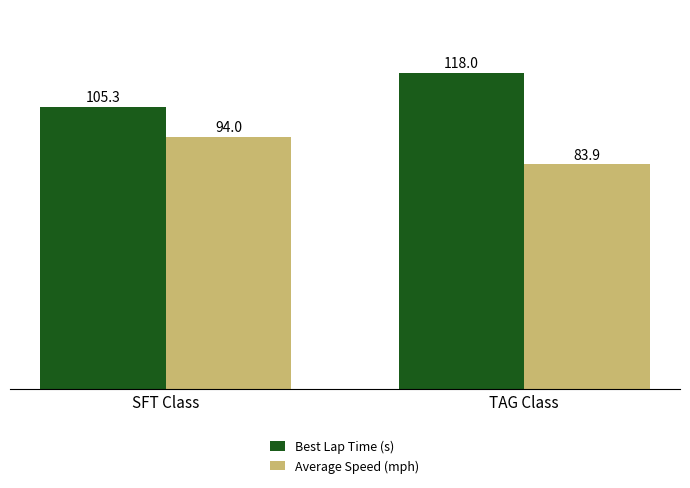

What are all the series names shown in the legend?

Best Lap Time (s), Average Speed (mph)